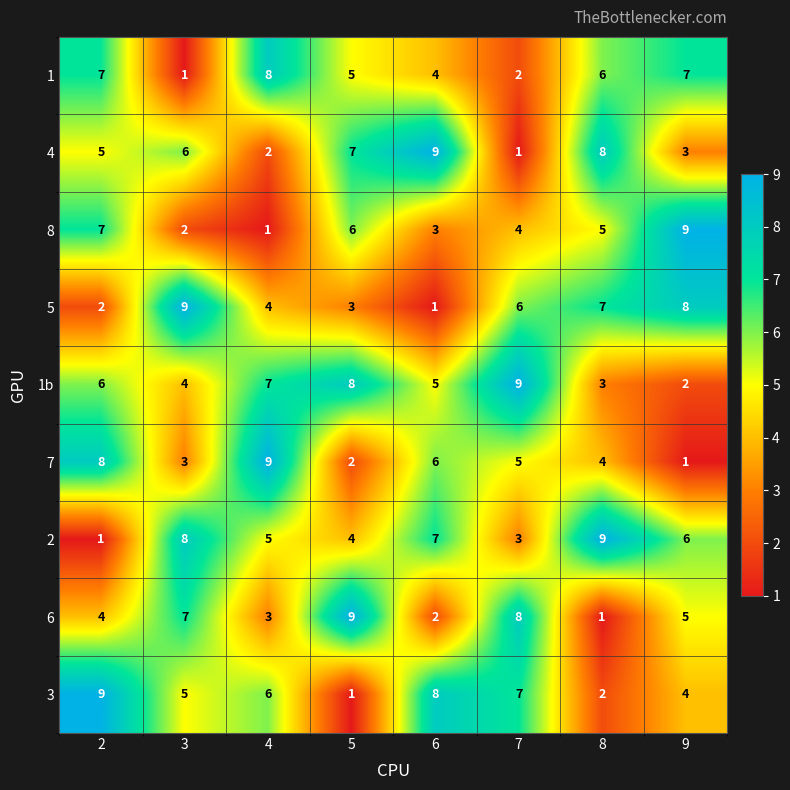

Rank the series at 6 from lowest to highest value.

5, 6, 8, 1, 1b, 7, 2, 3, 4